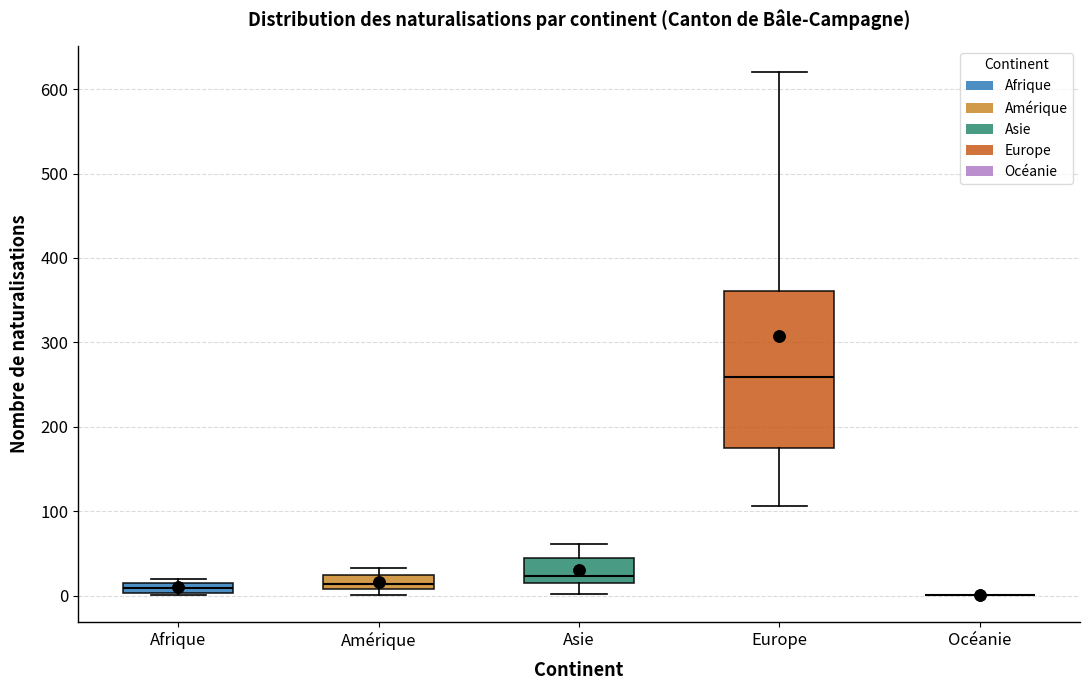

Comparing the boxes themselves (not the whiskers), which one is the tallest?

Europe